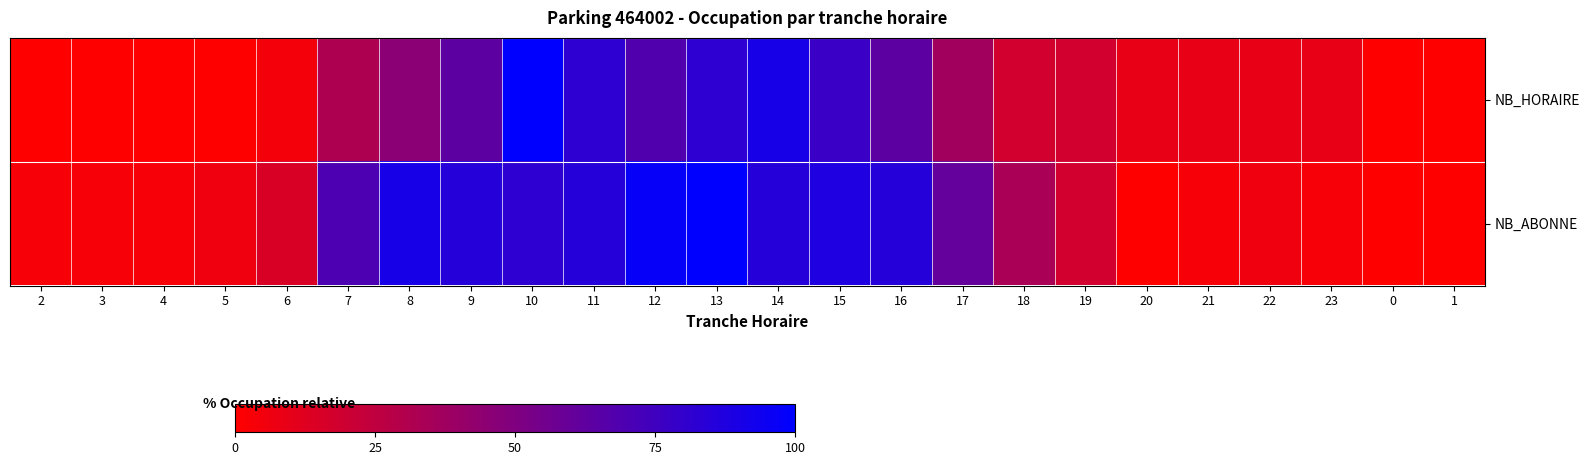

Reading left to right, what are all the values shown in this chart?

NB_HORAIRE: 2=0.0	3=0.0	4=0.0	5=0.0	6=4.5	7=31.8	8=45.5	9=63.6	10=100.0	11=81.8	12=68.2	13=81.8	14=90.9	15=77.3	16=63.6	17=36.4	18=18.2	19=18.2	20=9.1	21=9.1	22=9.1	23=9.1	0=0.0	1=0.0
NB_ABONNE: 2=3.0	3=3.0	4=3.0	5=6.1	6=15.2	7=69.7	8=90.9	9=84.8	10=81.8	11=84.8	12=97.0	13=100.0	14=84.8	15=87.9	16=84.8	17=60.6	18=33.3	19=18.2	20=0.0	21=3.0	22=6.1	23=3.0	0=0.0	1=0.0